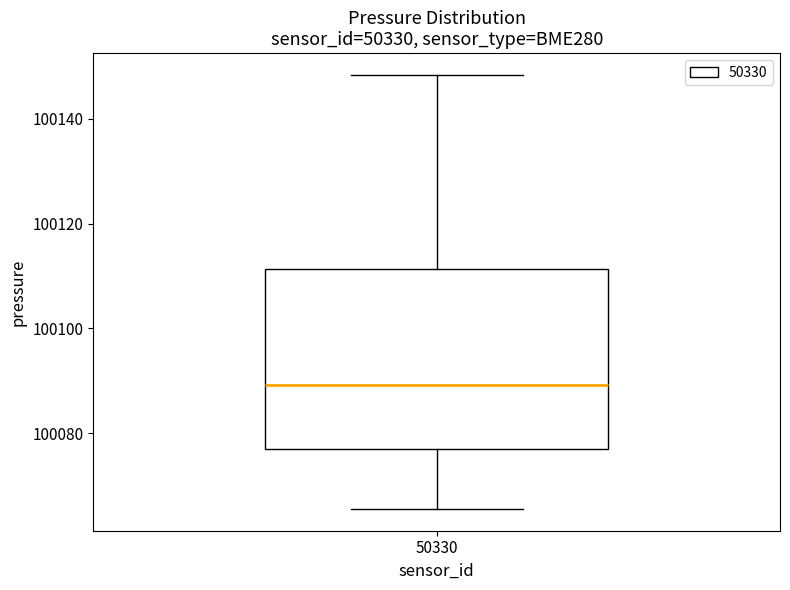

Where does the lower whisker of the box at x = 50330 end on the y-axis? The values are not printed on the chart, so give them approximately, as read against the axis.

100066